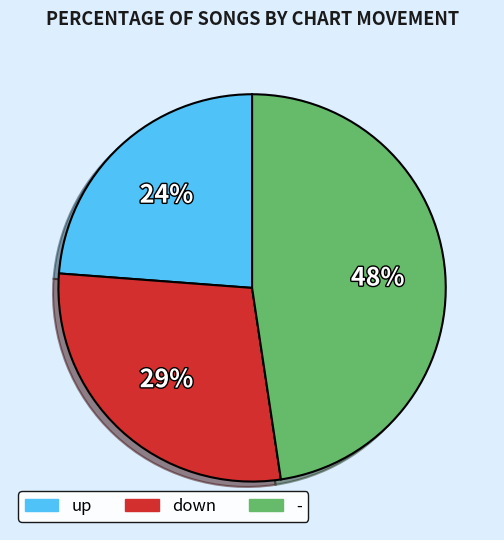

Which has a higher value, up or down?

down